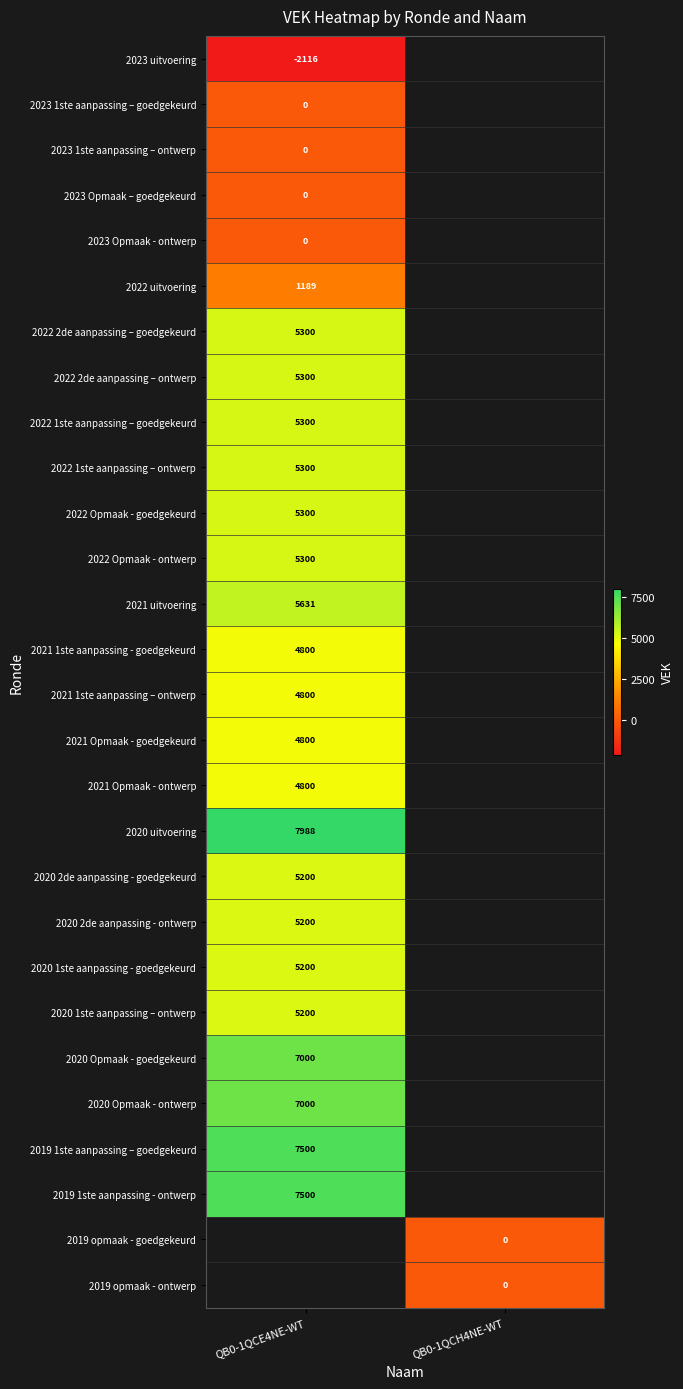

What is the difference between the highest and lowest values at QB0-1QCE4NE-WT?

10104.0